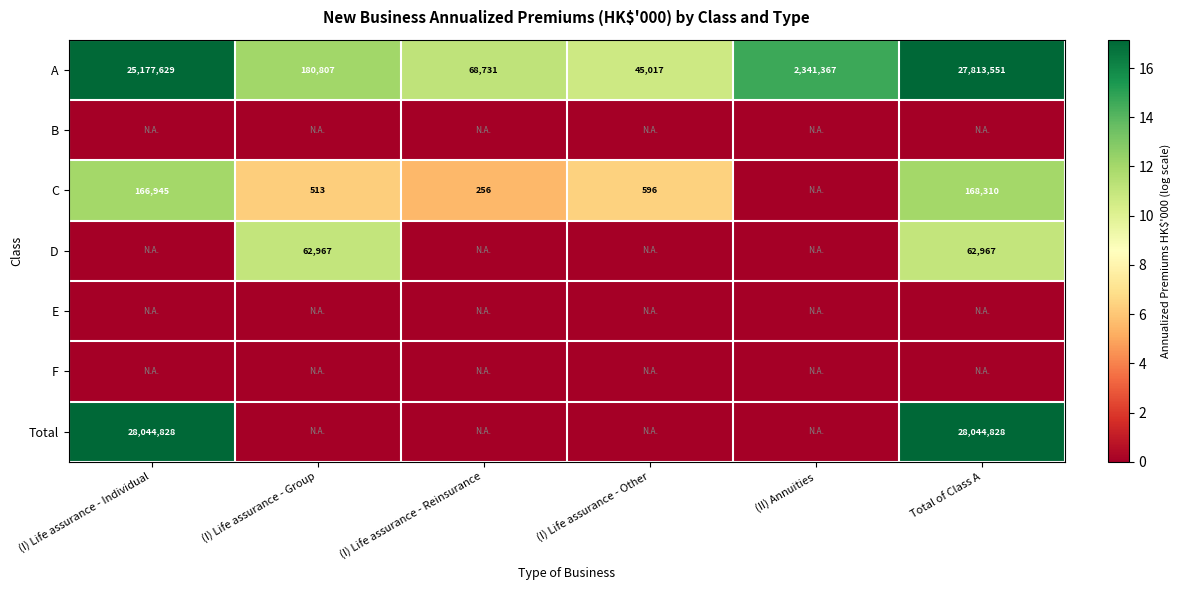

At which category does the chart reach its minimum across all series?

(I) Life assurance - Individual